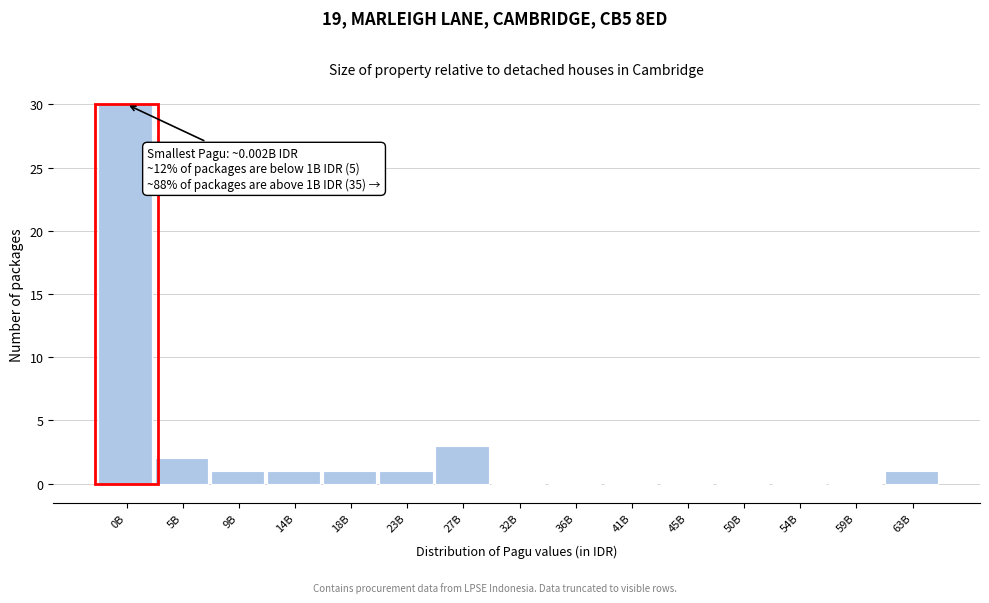

Reading right to left, extract all data points from this chart.

63B=1	59B=0	54B=0	50B=0	45B=0	41B=0	36B=0	32B=0	27B=3	23B=1	18B=1	14B=1	9B=1	5B=2	0B=30